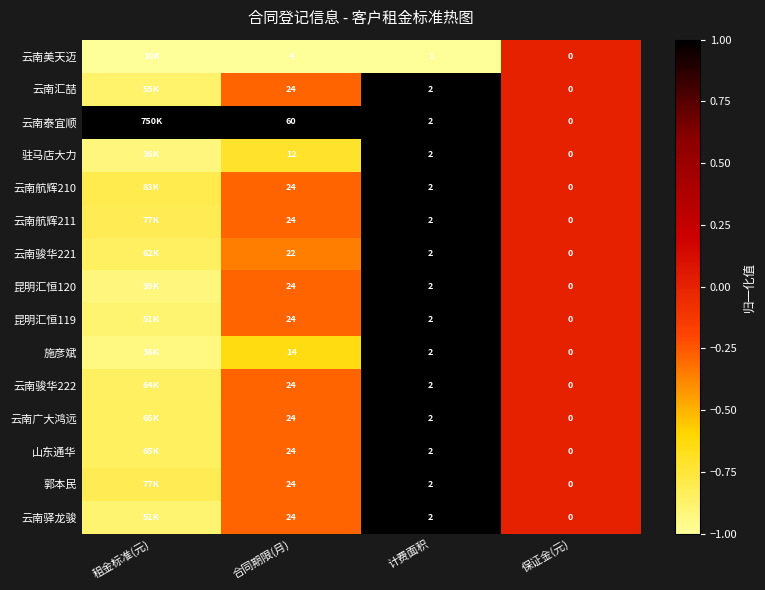

Which series has the largest total across all categories?

云南泰宜顺